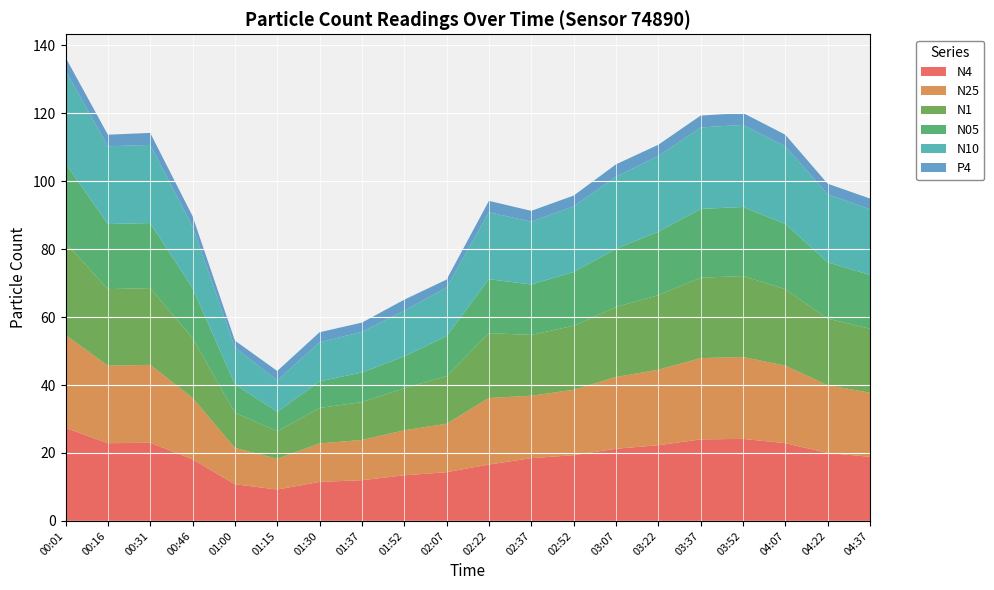

Reading left to right, list all the values displayed in this chart.

N4: 27.4	22.9	23.0	18.1	10.8	9.2	11.5	12.0	13.4	14.3	16.6	18.5	19.3	21.2	22.3	24.0	24.1	22.9	20.0	18.9
N25: 27.4	22.8	22.9	18.1	10.7	9.1	11.3	11.8	13.2	14.3	19.6	18.4	19.3	21.1	22.2	23.9	24.1	22.8	19.9	18.9
N1: 27.1	22.5	22.6	17.6	10.3	8.1	10.4	11.2	12.3	14.0	19.1	17.9	18.9	20.6	21.9	23.7	23.8	22.5	19.6	18.9
N05: 23.3	19.2	19.1	14.7	8.4	5.7	7.8	8.7	9.4	11.8	15.9	14.9	15.8	17.1	18.7	20.2	20.4	19.2	16.6	15.8
N10: 27.4	22.9	23.0	18.2	10.8	9.3	11.5	12.0	13.4	14.3	19.7	18.5	19.4	21.3	22.3	24.0	24.2	22.9	20.0	19.4
P4: 3.9	3.4	3.5	3.1	2.0	2.8	3.0	2.7	3.2	2.3	3.4	3.2	3.2	3.6	3.3	3.5	3.5	3.4	3.1	3.2